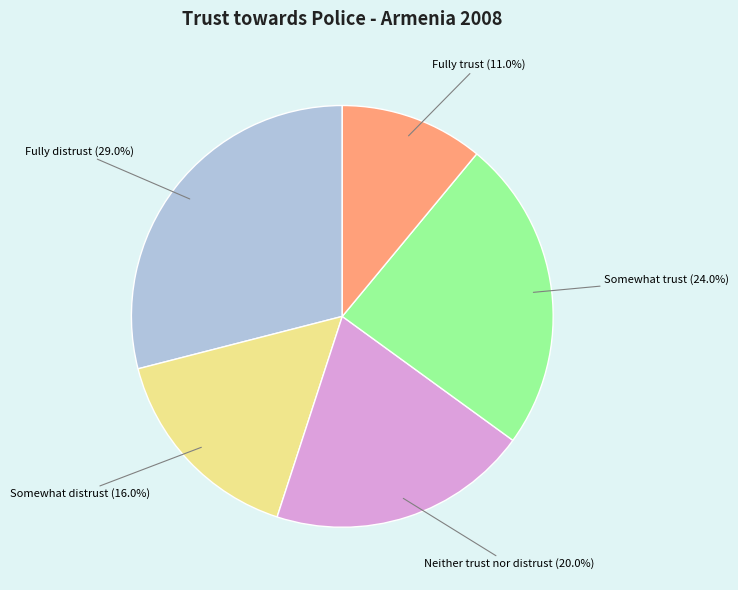

Rank the categories by value from lowest to highest.

Fully trust, Somewhat distrust, Neither trust nor distrust, Somewhat trust, Fully distrust